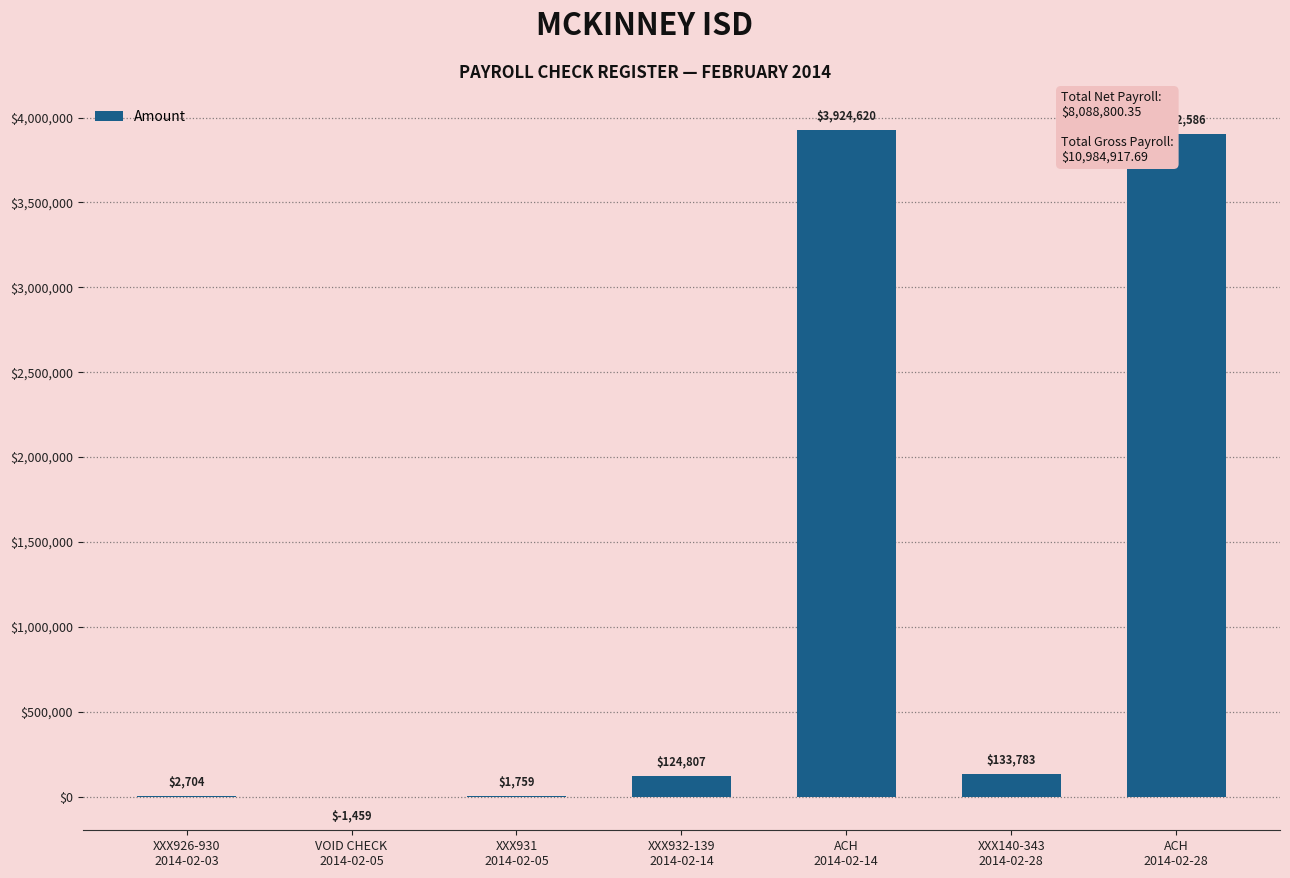

What is the maximum value shown in the chart?

3924619.6